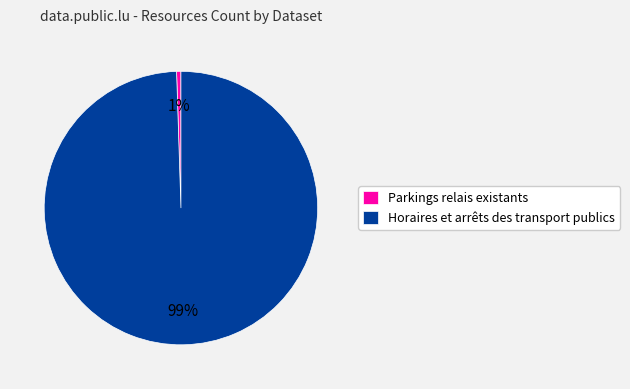

Which slice is the smallest?

Parkings relais existants